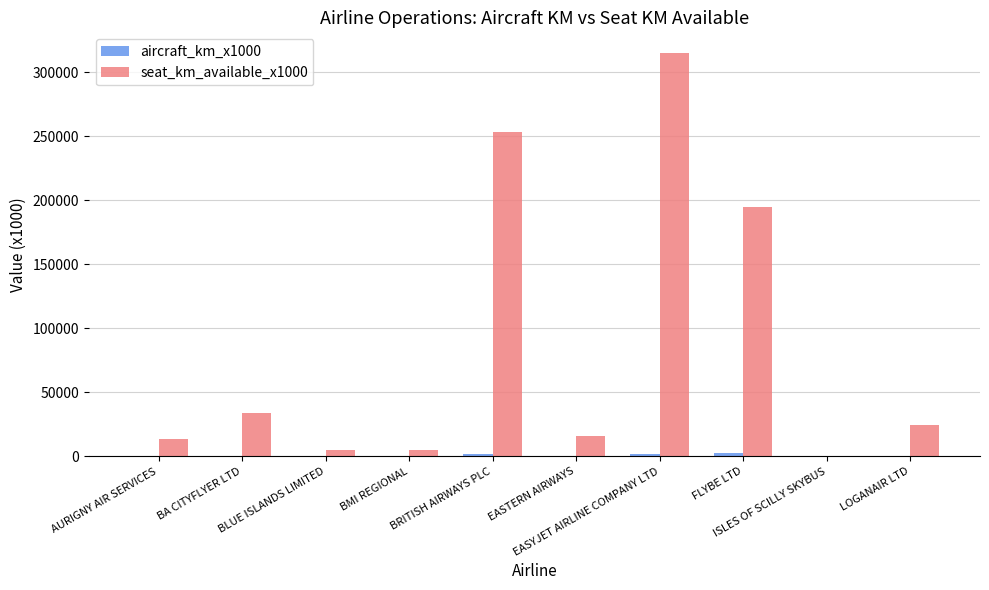

What is the maximum value shown in the chart?

315226